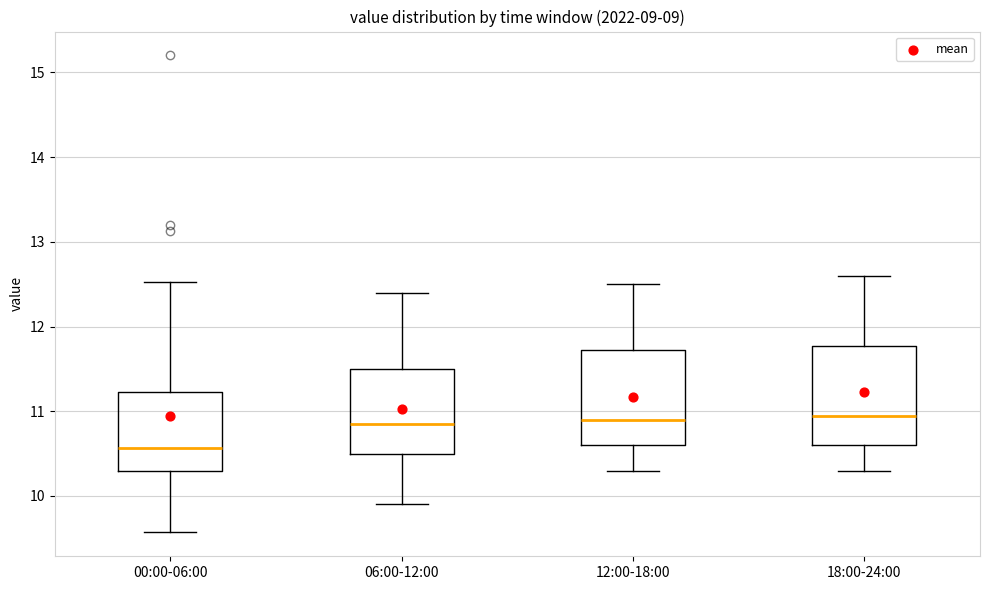

Reading left to right, transcribe this box plot: for each box, give where its median line is, the range the box spans, and where its two whiskers end, as read against the y-axis. The values are not printed on the chart, so give them approximately, as read against the axis.

00:00-06:00: median 10.6, box 10.3 to 11.2, whiskers 9.6 to 12.5
06:00-12:00: median 10.9, box 10.5 to 11.5, whiskers 9.9 to 12.4
12:00-18:00: median 10.9, box 10.6 to 11.7, whiskers 10.3 to 12.5
18:00-24:00: median 11.0, box 10.6 to 11.8, whiskers 10.3 to 12.6